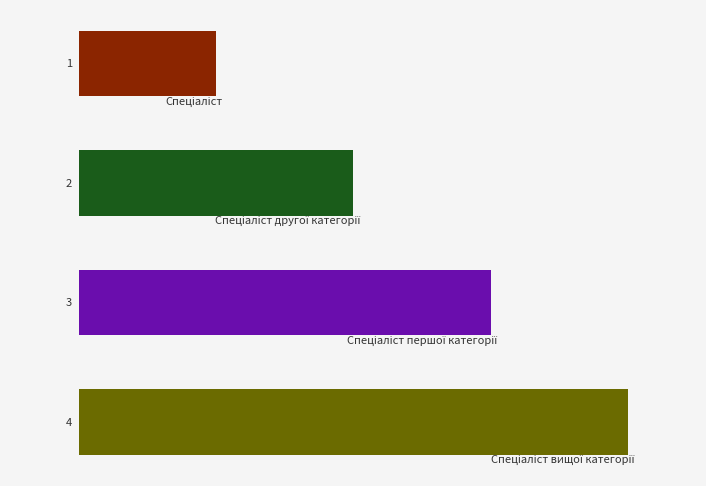

Count the values in the range 2 to 4.

3